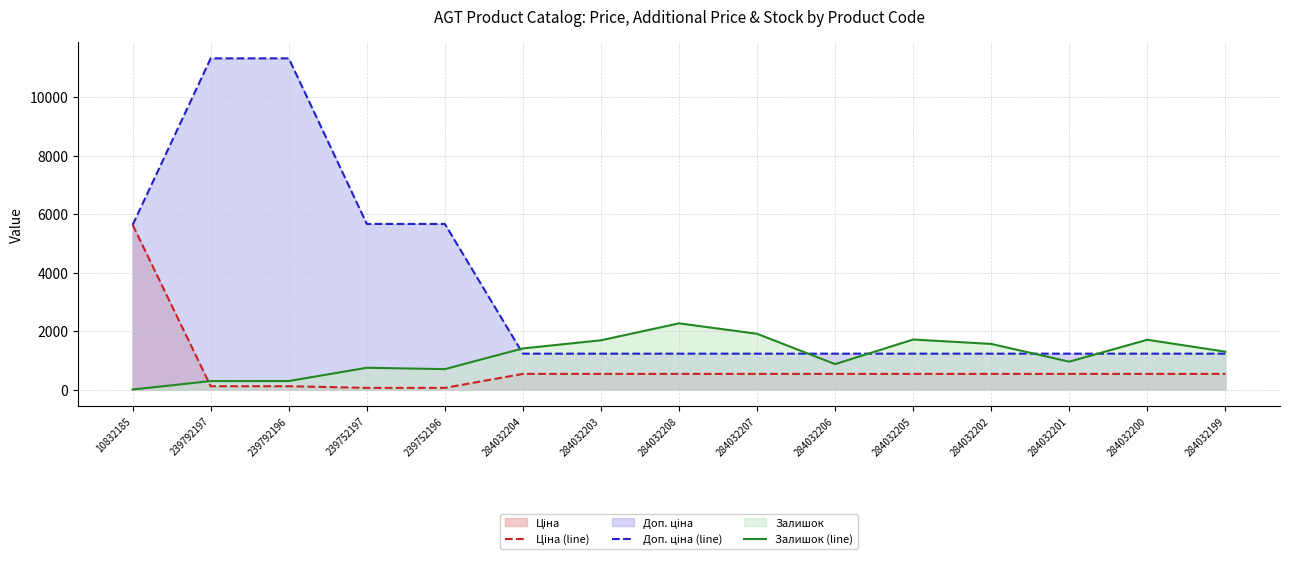

What is the greatest value displayed?

11334.0